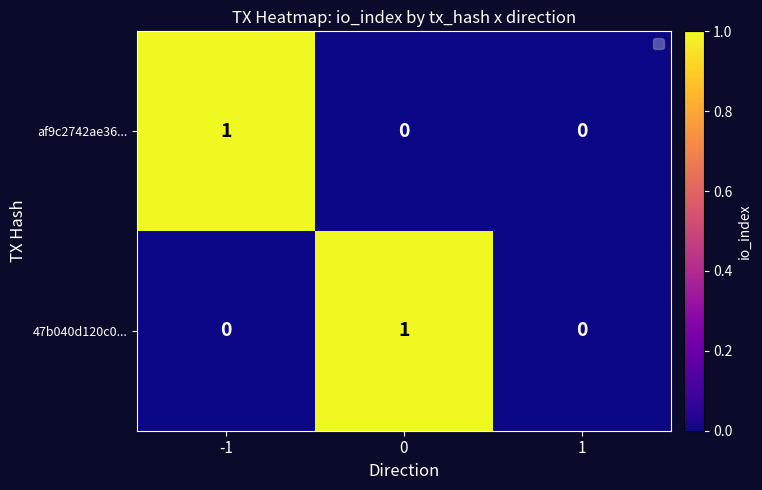

Reading left to right, list all the values displayed in this chart.

af9c2742ae36...: 1	0	0
47b040d120c0...: 0	1	0